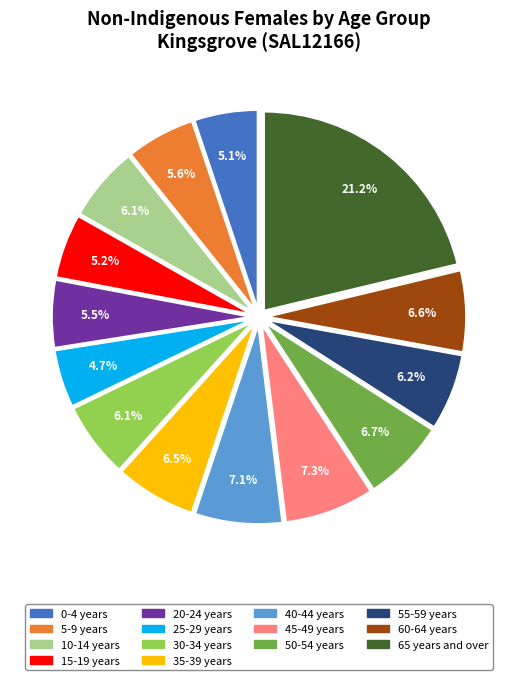

What is the ratio of the value at 45-49 years to the value at 20-24 years?

1.3